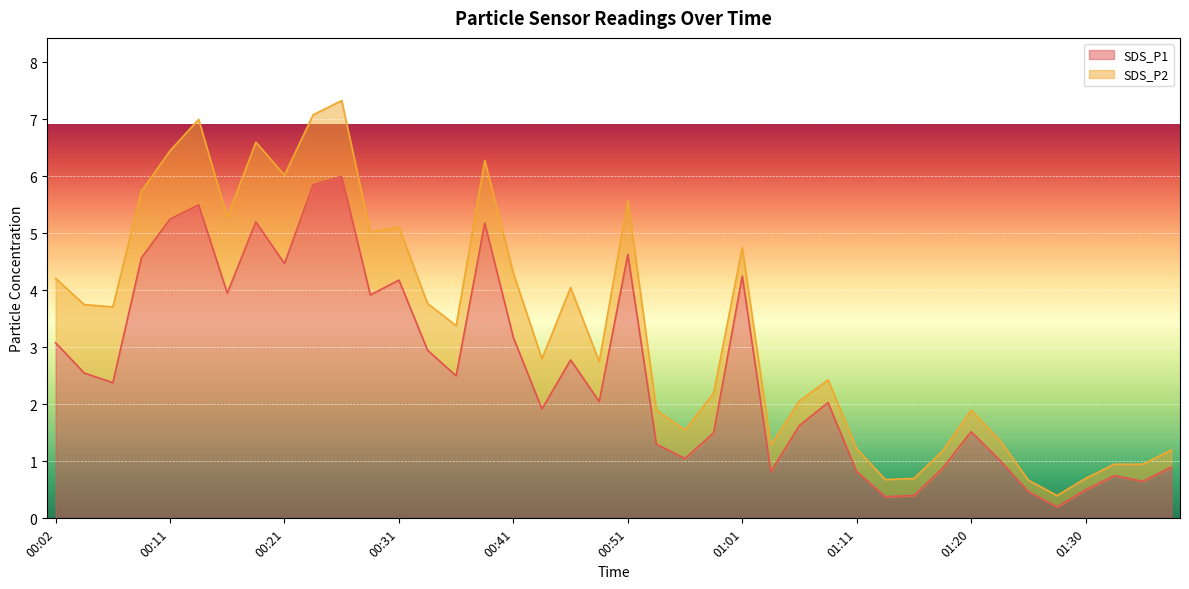

At which category does the data reach its first local valley?

00:07